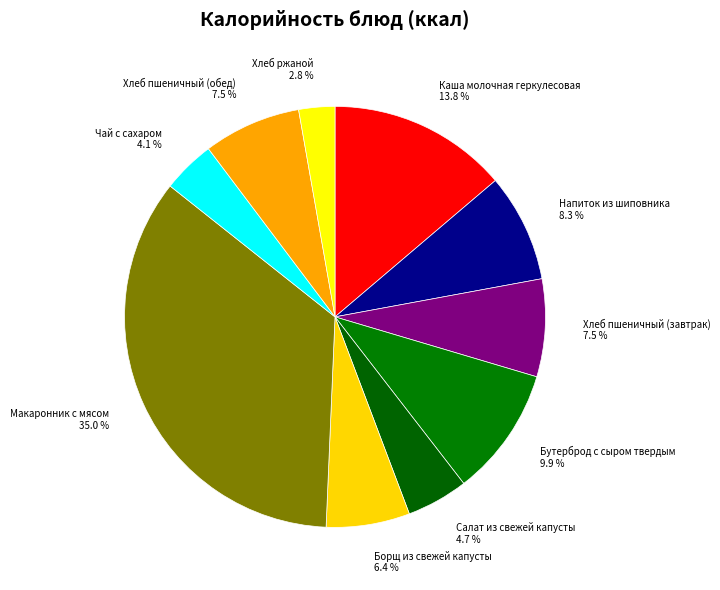

To the nearest percent, what is the difference between the Чай с сахаром and Хлеб пшеничный (обед) slice percentages?

3%